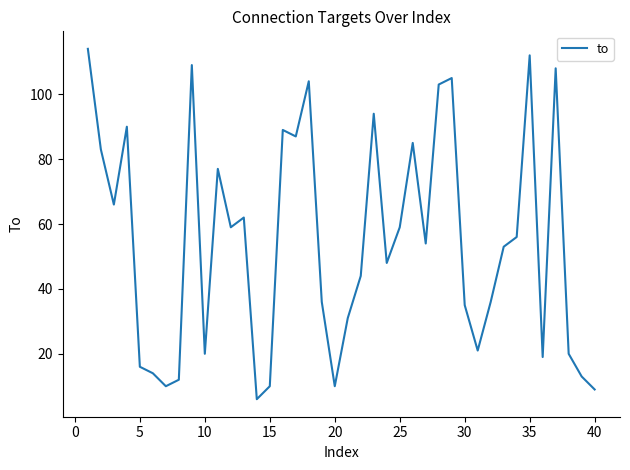

What is the sum of all values?

2179